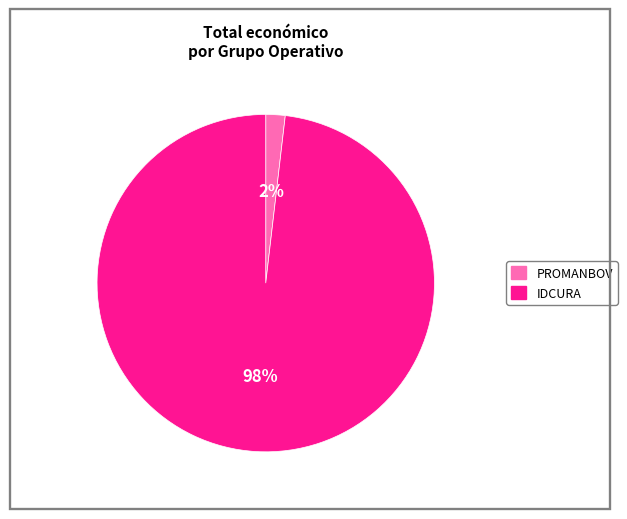

Does PROMANBOV represent more than half of the total?

No